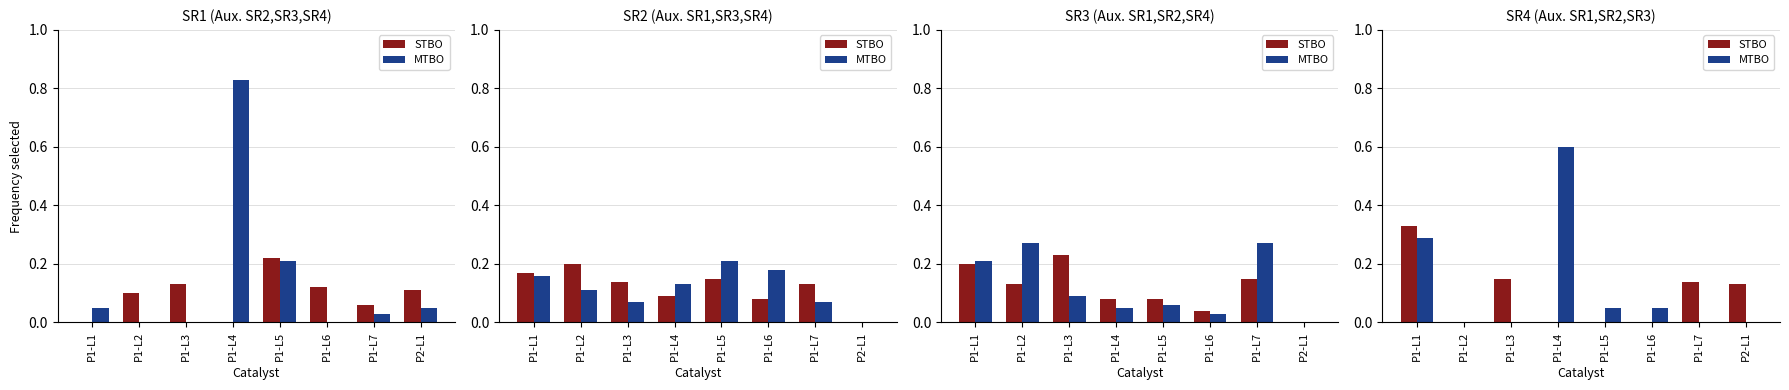

Does the chart contain any negative values?

No